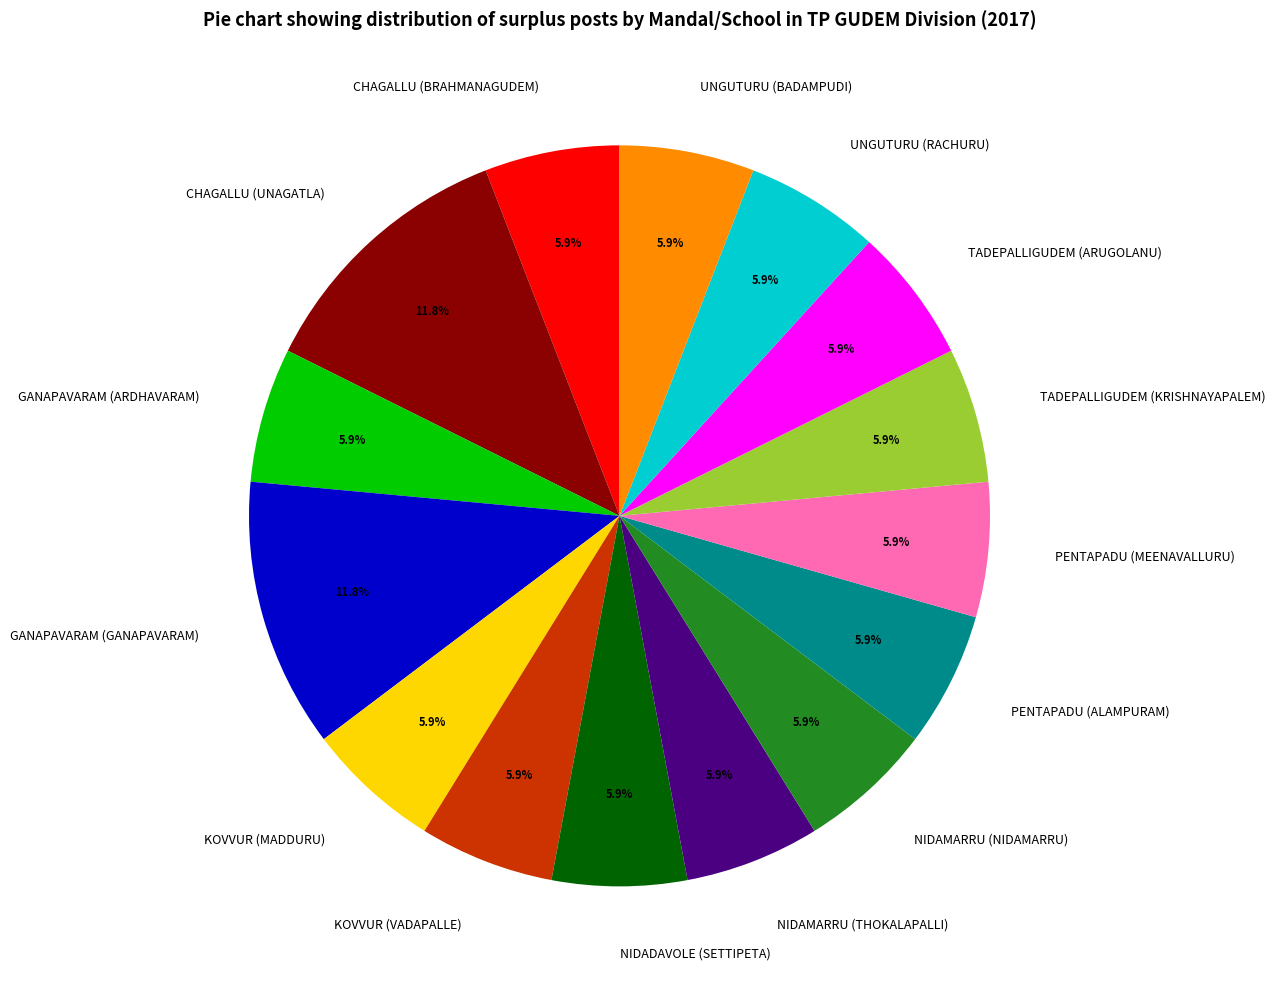

To the nearest percent, what portion does UNGUTURU (BADAMPUDI) represent?

6%